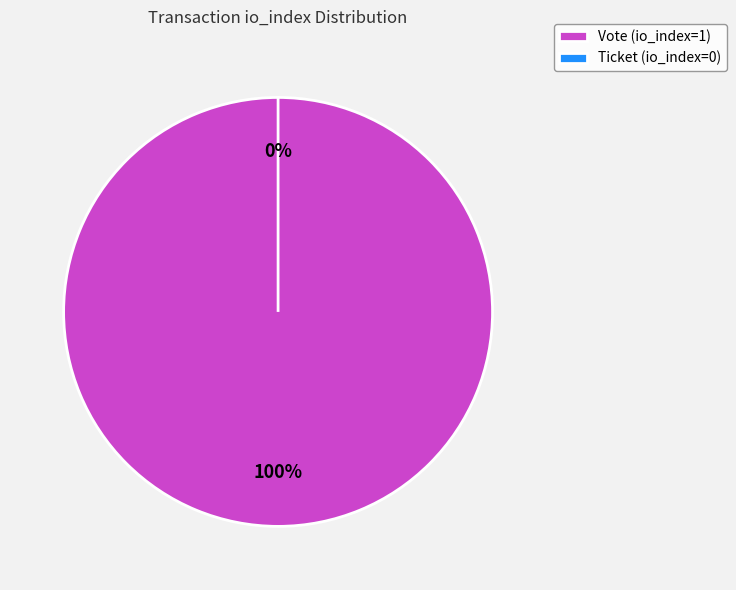

Rank the categories by value from lowest to highest.

Ticket (io_index=0), Vote (io_index=1)